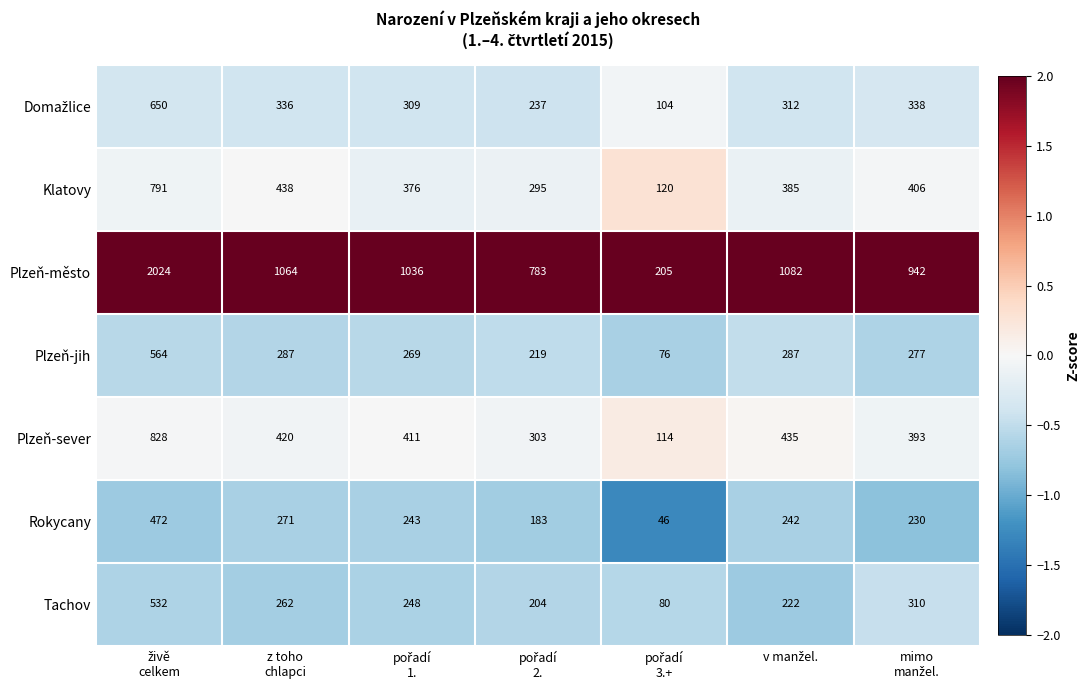

Which series has the widest spread of values?

Plzeň-město